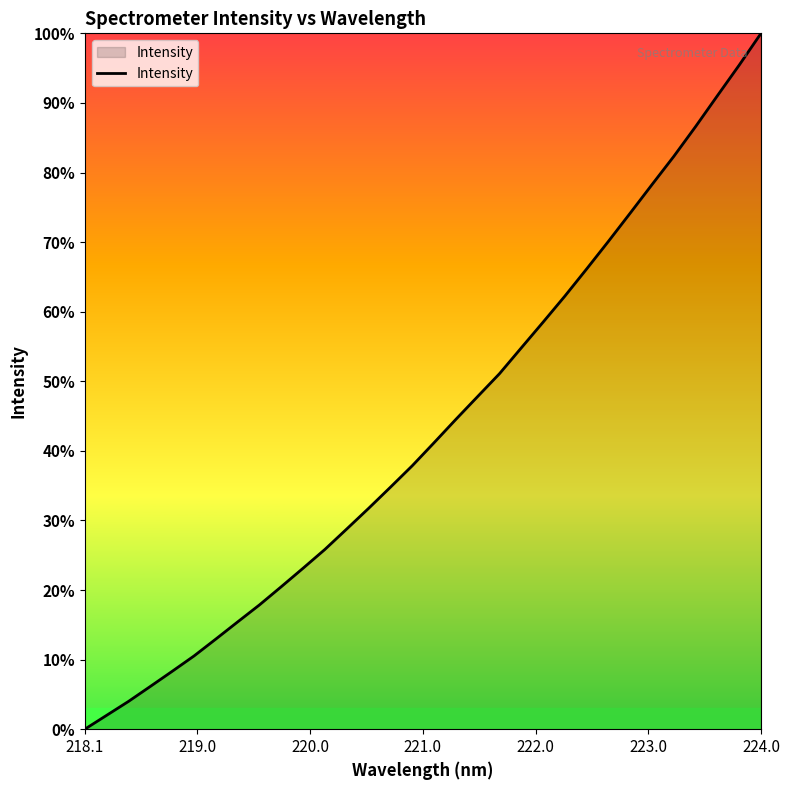

Does the chart display data point markers on the line(s)?

No